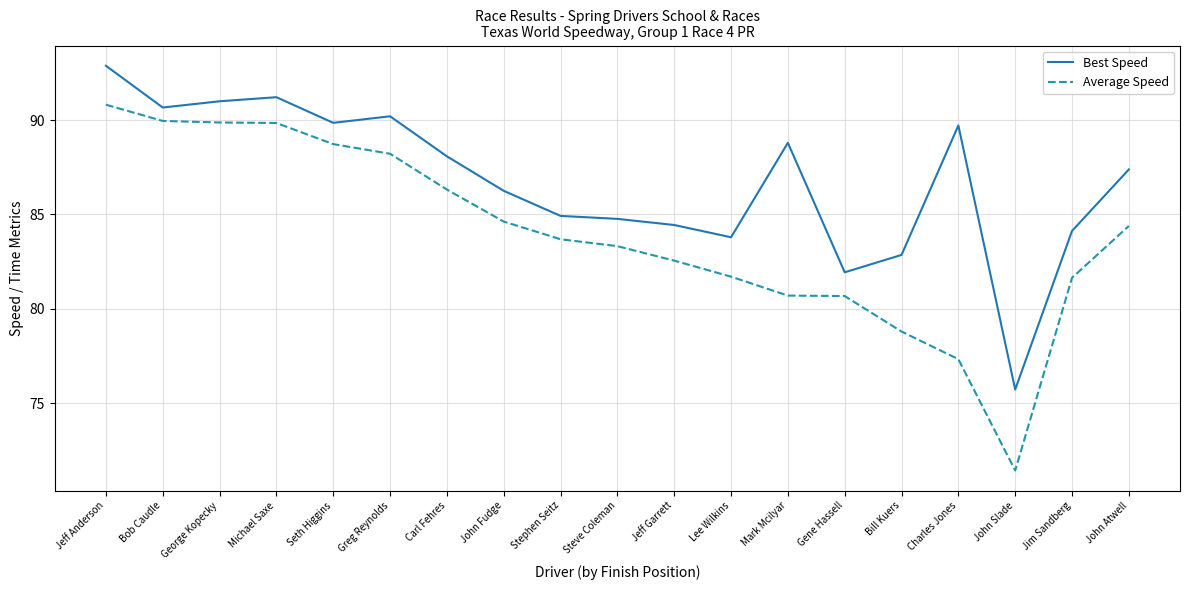

What is the difference between the maximum and minimum values in the Average Speed series?

19.4